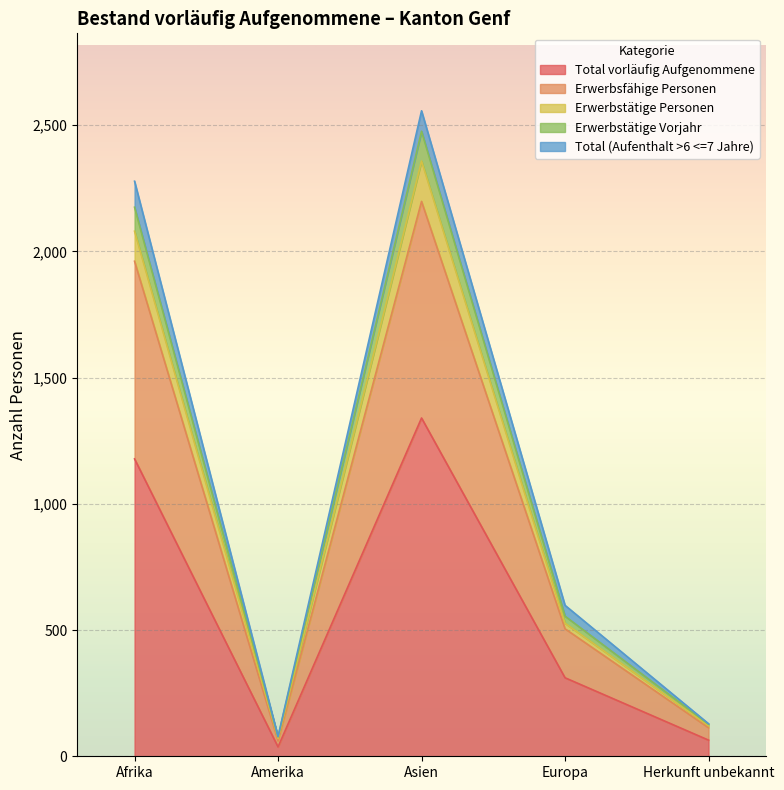

True or false: Total vorläufig Aufgenommene has a value of 412 at Europa.

False